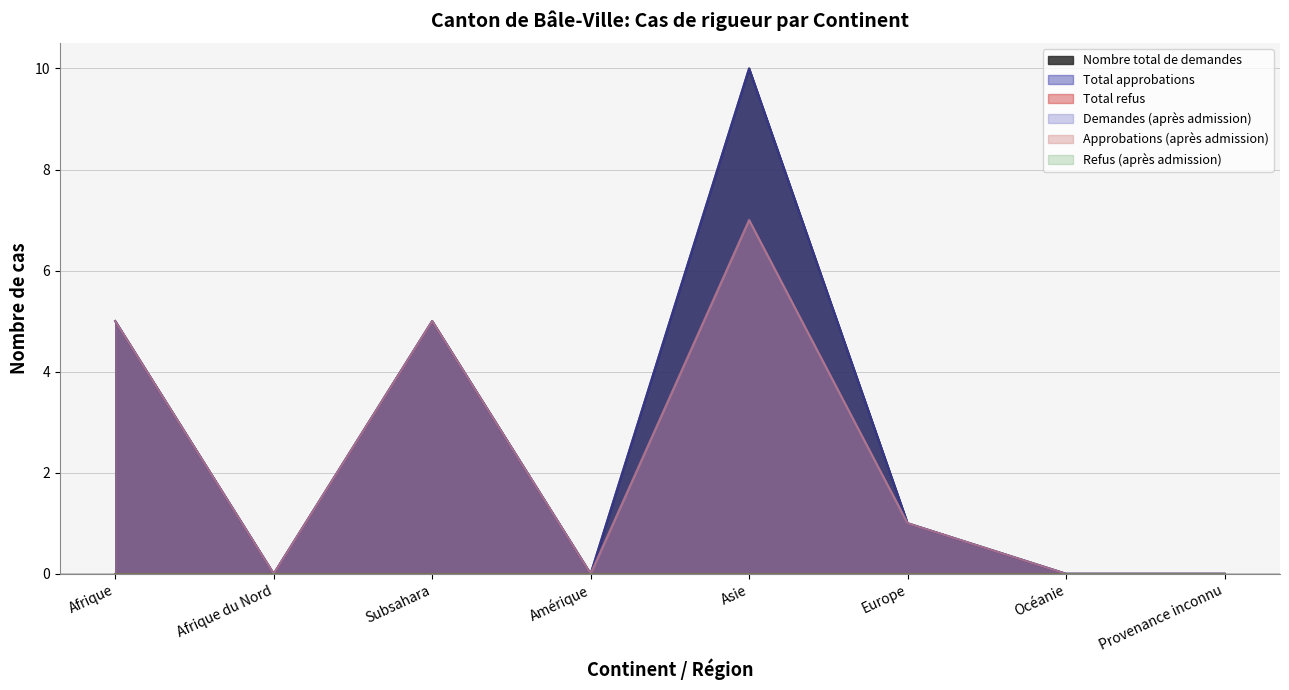

How many values in Approbations (après admission) are above zero?

4